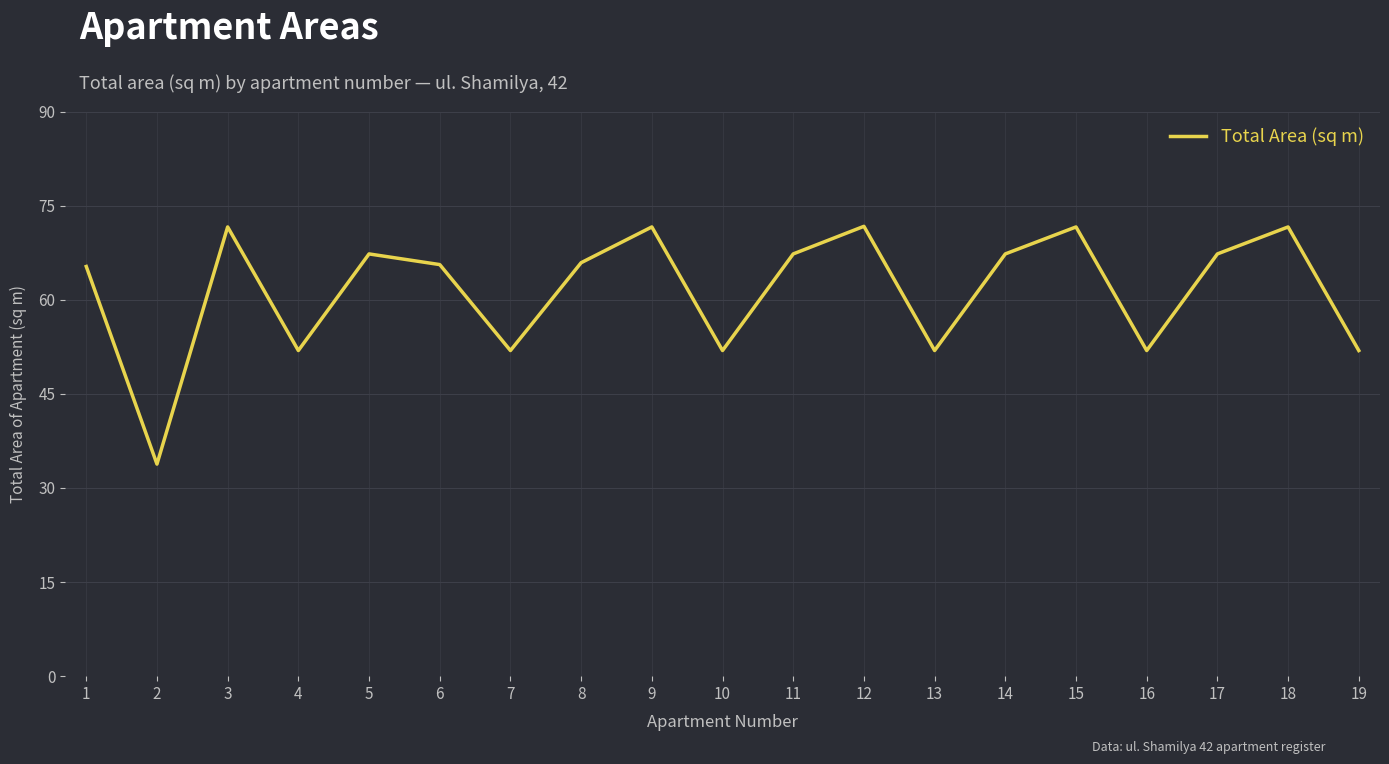

What is the maximum value shown in the chart?

71.7